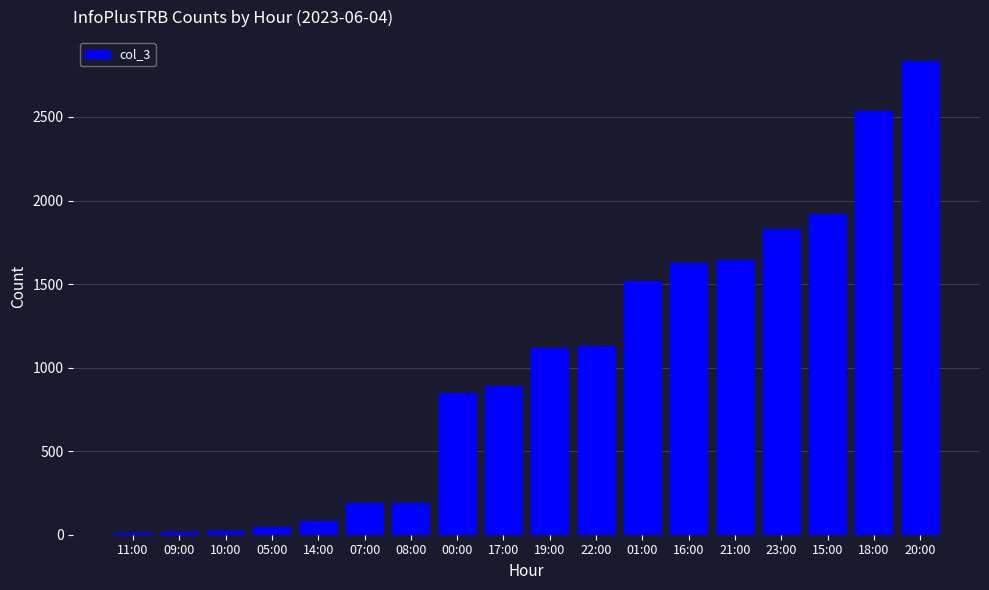

How many distinct data groups are displayed?

1